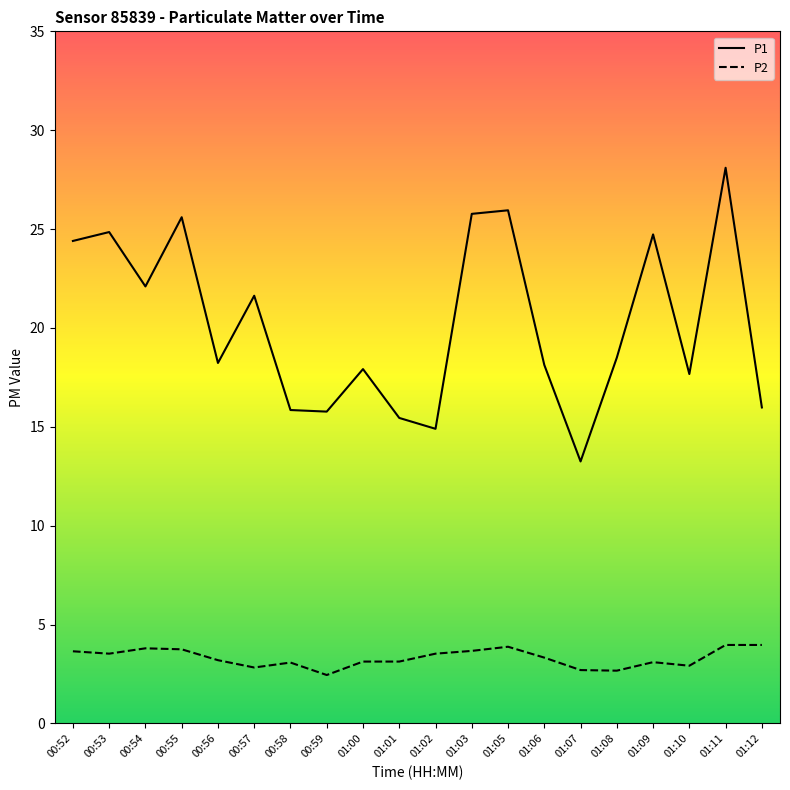

How many distinct data groups are displayed?

2